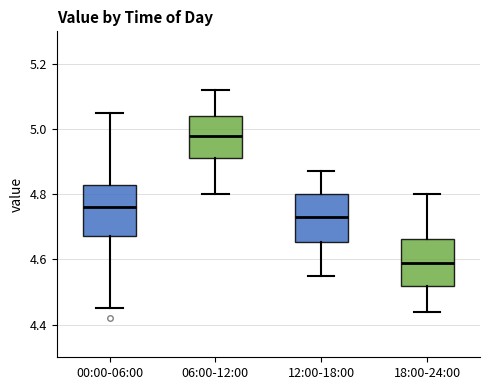

Which box's median line is the highest?

06:00-12:00